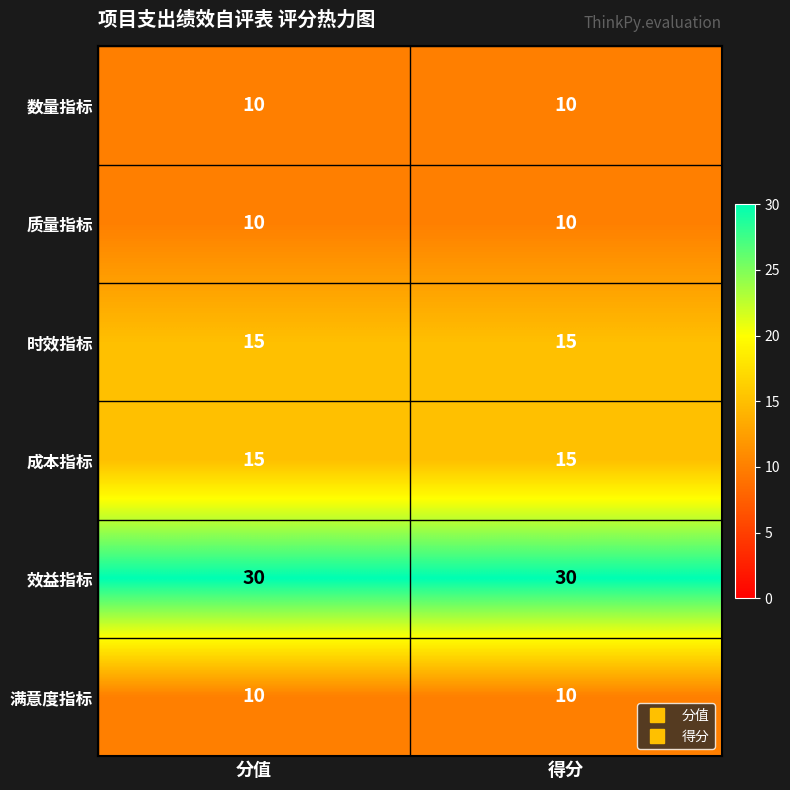

What is the sum of all 时效指标 values?

30